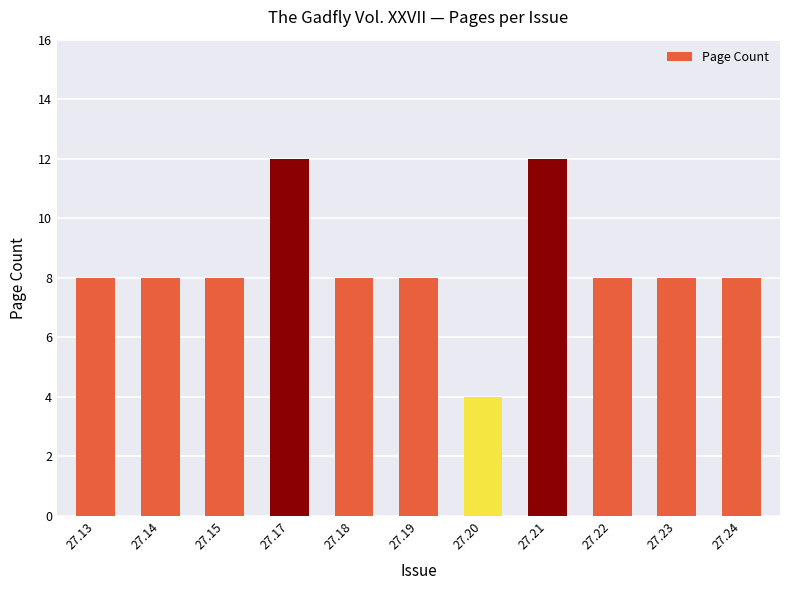

Reading right to left, transcribe all the data shown in this chart.

27.24=8	27.23=8	27.22=8	27.21=12	27.20=4	27.19=8	27.18=8	27.17=12	27.15=8	27.14=8	27.13=8